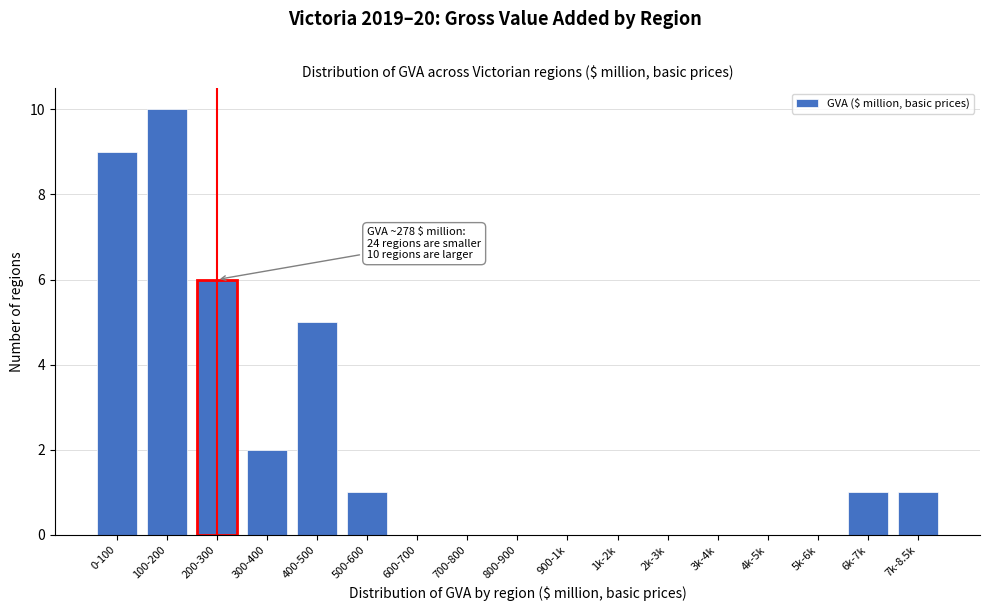

Reading right to left, transcribe all the data shown in this chart.

7k-8.5k=1	6k-7k=1	5k-6k=0	4k-5k=0	3k-4k=0	2k-3k=0	1k-2k=0	900-1k=0	800-900=0	700-800=0	600-700=0	500-600=1	400-500=5	300-400=2	200-300=6	100-200=10	0-100=9